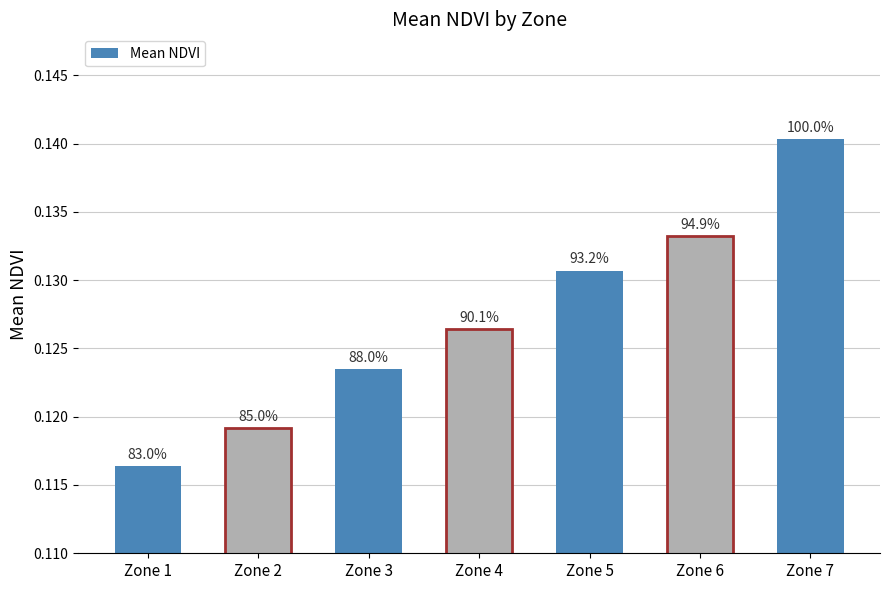

Which has a higher value, Zone 4 or Zone 7?

Zone 7